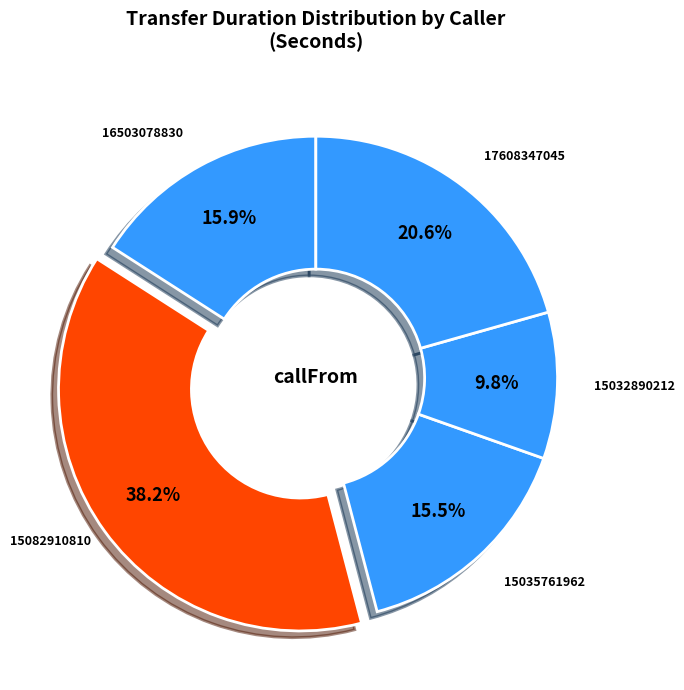

Approximately how many times larger is the value at 17608347045 compared to 15035761962?

1.3